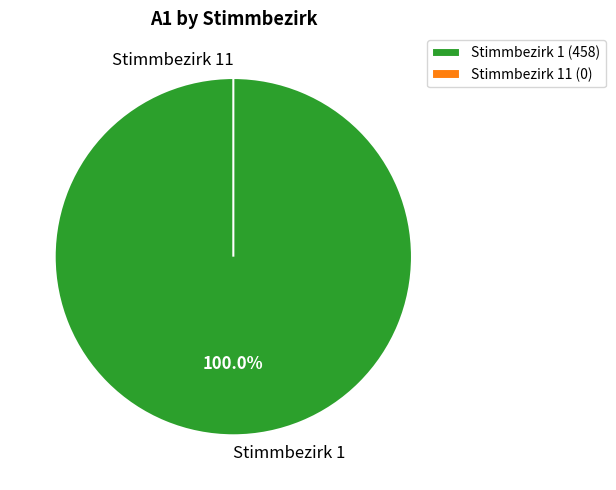

What is the total percentage of Stimmbezirk 11 and Stimmbezirk 1?

100.0%